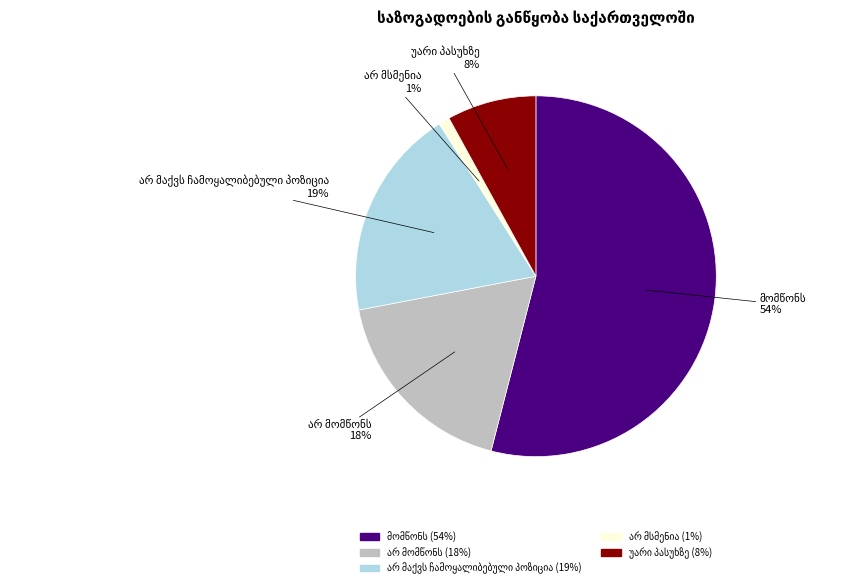

To the nearest percent, what is the difference between the largest and smallest slice percentages?

53%